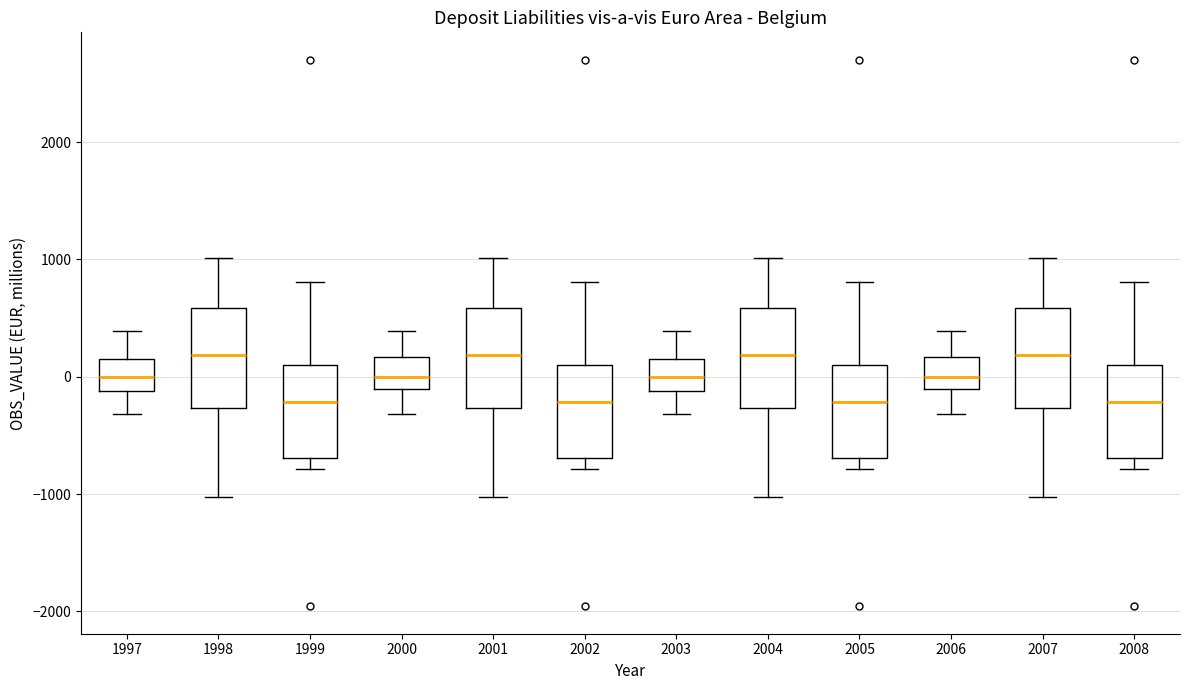

Reading left to right, transcribe this box plot: for each box, give where its median line is, the range the box spans, and where its two whiskers end, as read against the y-axis. The values are not printed on the chart, so give them approximately, as read against the axis.

1997: median 0, box -100 to 200, whiskers -300 to 400
1998: median 200, box -300 to 600, whiskers -1000 to 1000
1999: median -200, box -700 to 100, whiskers -800 to 800
2000: median 0, box -100 to 200, whiskers -300 to 400
2001: median 200, box -300 to 600, whiskers -1000 to 1000
2002: median -200, box -700 to 100, whiskers -800 to 800
2003: median 0, box -100 to 200, whiskers -300 to 400
2004: median 200, box -300 to 600, whiskers -1000 to 1000
2005: median -200, box -700 to 100, whiskers -800 to 800
2006: median 0, box -100 to 200, whiskers -300 to 400
2007: median 200, box -300 to 600, whiskers -1000 to 1000
2008: median -200, box -700 to 100, whiskers -800 to 800